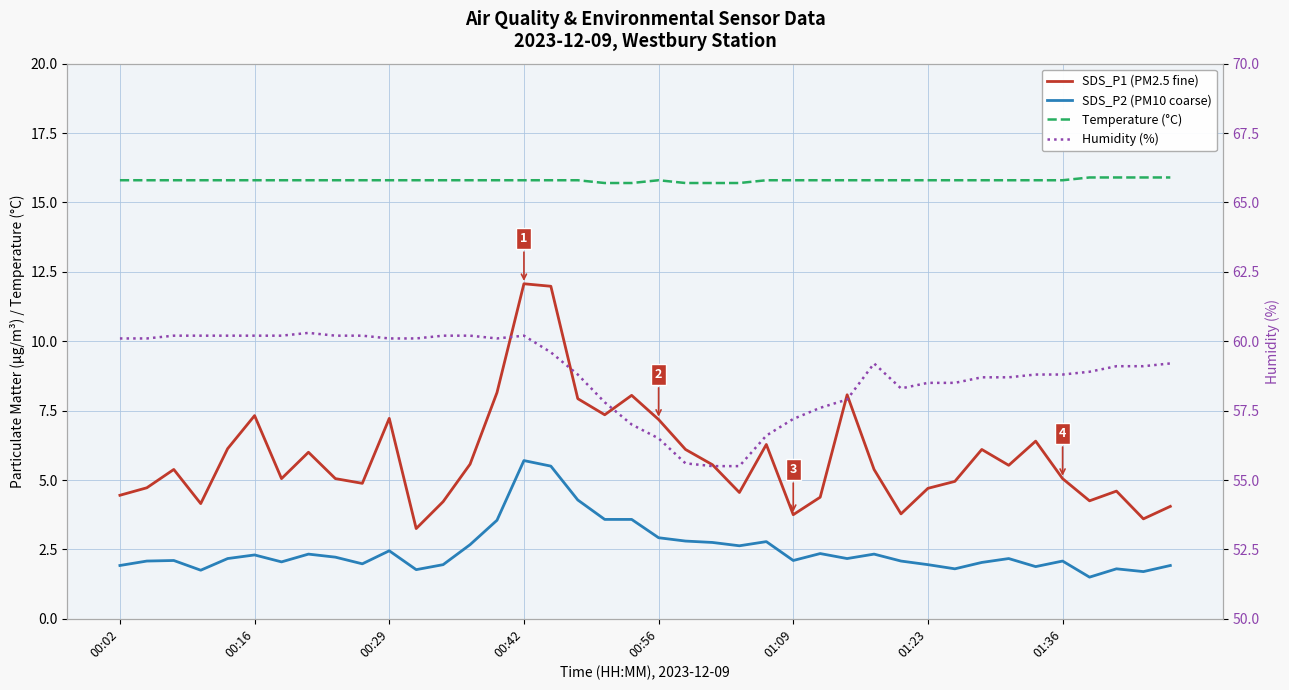

Which series has the largest total across all categories?

Humidity (%)